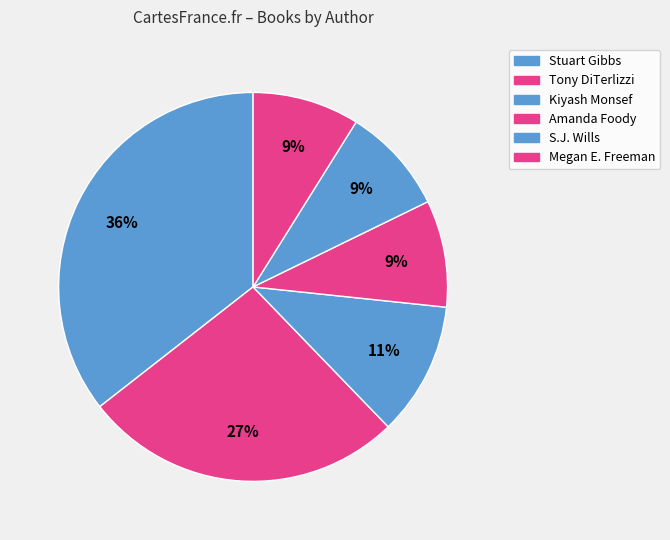

What percentage is the Kiyash Monsef slice, to the nearest percent?

11%